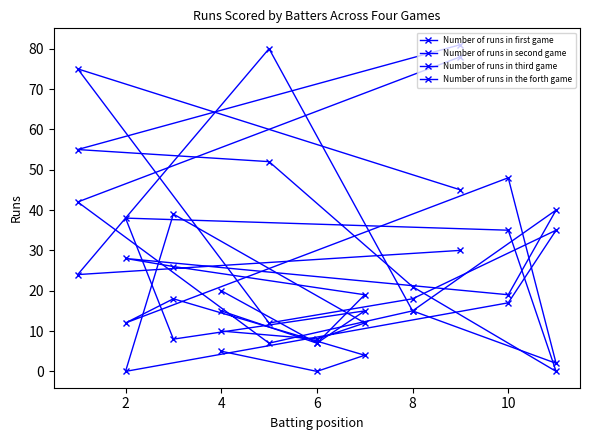

What is the difference between the Number of runs in second game values at 6 and 4?

31